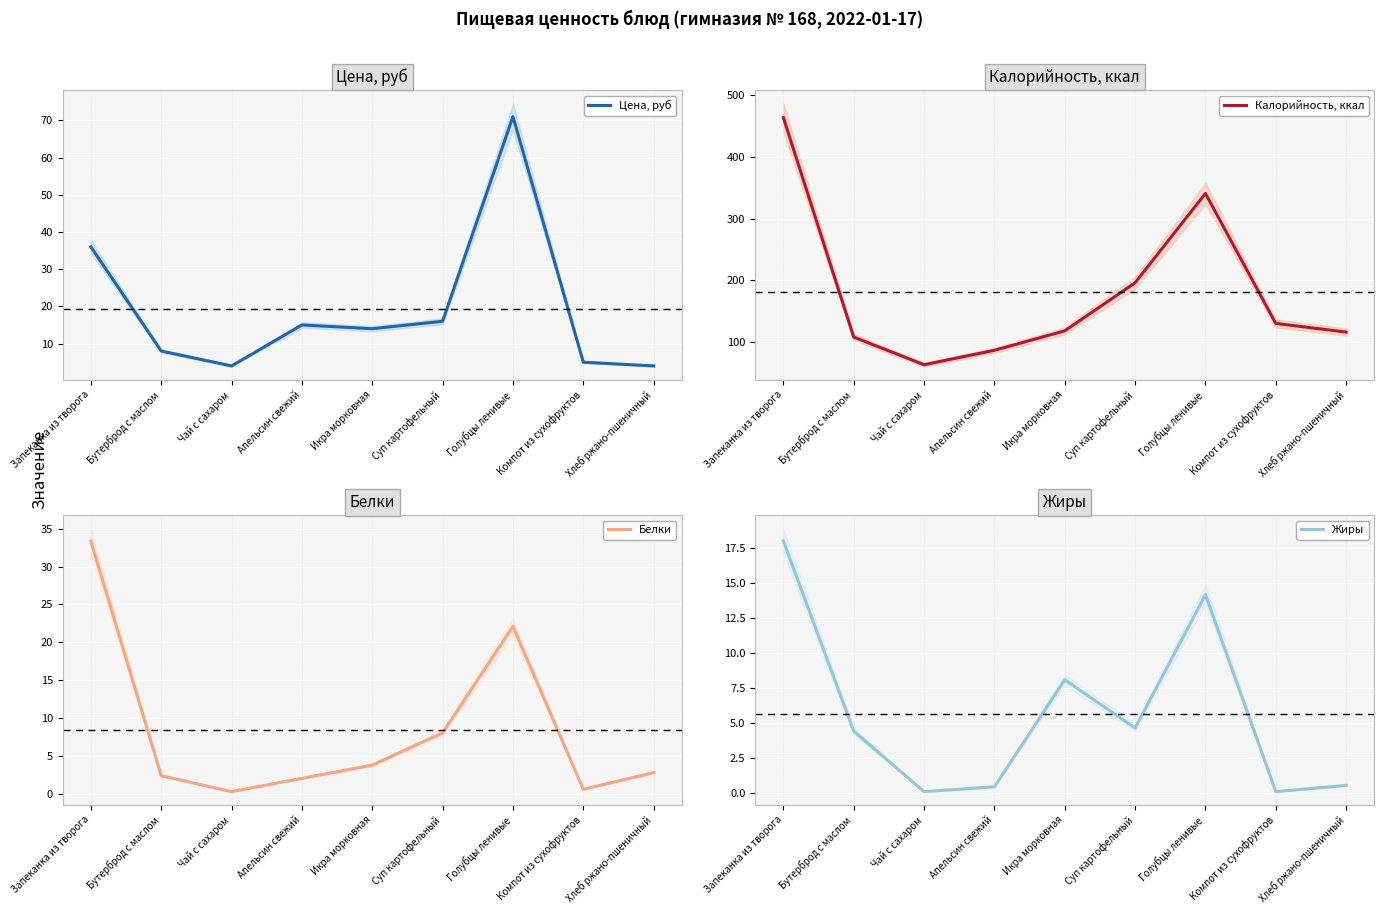

Reading left to right, what are all the values shown in this chart?

Цена, руб: 36.0	8.0	4.0	15.0	14.0	16.0	71.0	5.0	4.0
Калорийность, ккал: 464.0	107.9	63.0	86.4	118.0	196.0	341.0	130.0	116.0
Белки: 33.4	2.4	0.3	2.0	3.8	8.1	22.1	0.6	2.8
Жиры: 18.0	4.4	0.1	0.5	8.1	4.7	14.2	0.1	0.6